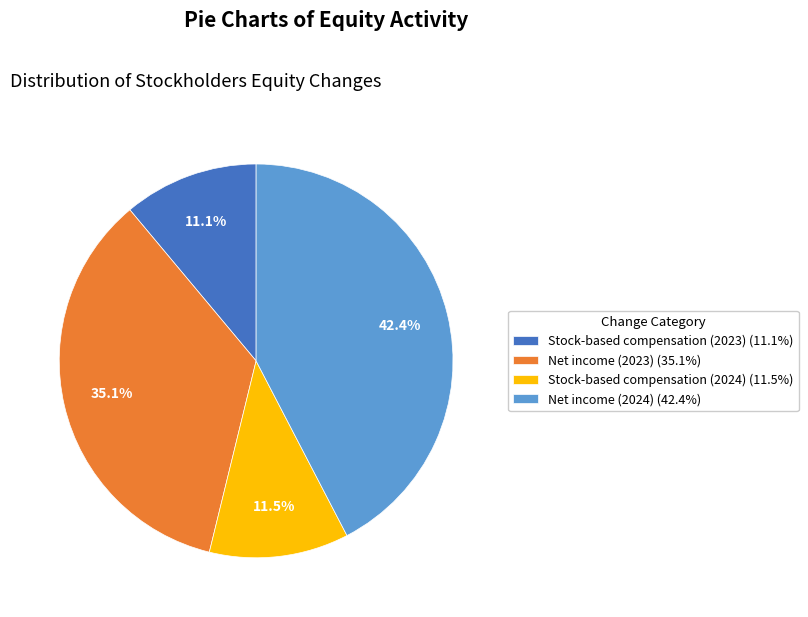

How many segments does this pie chart have?

4